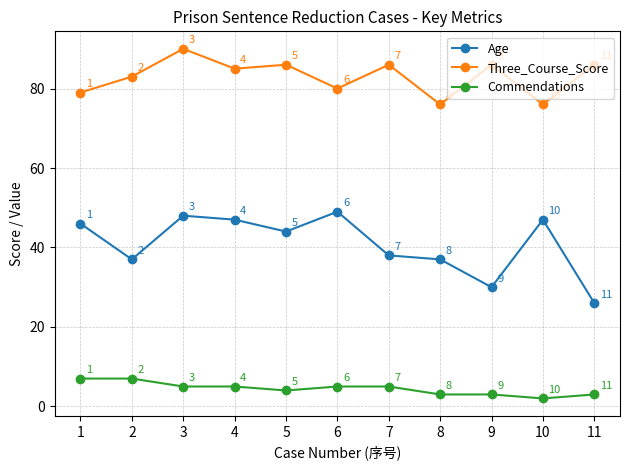

What is the average value of the Age series?

41